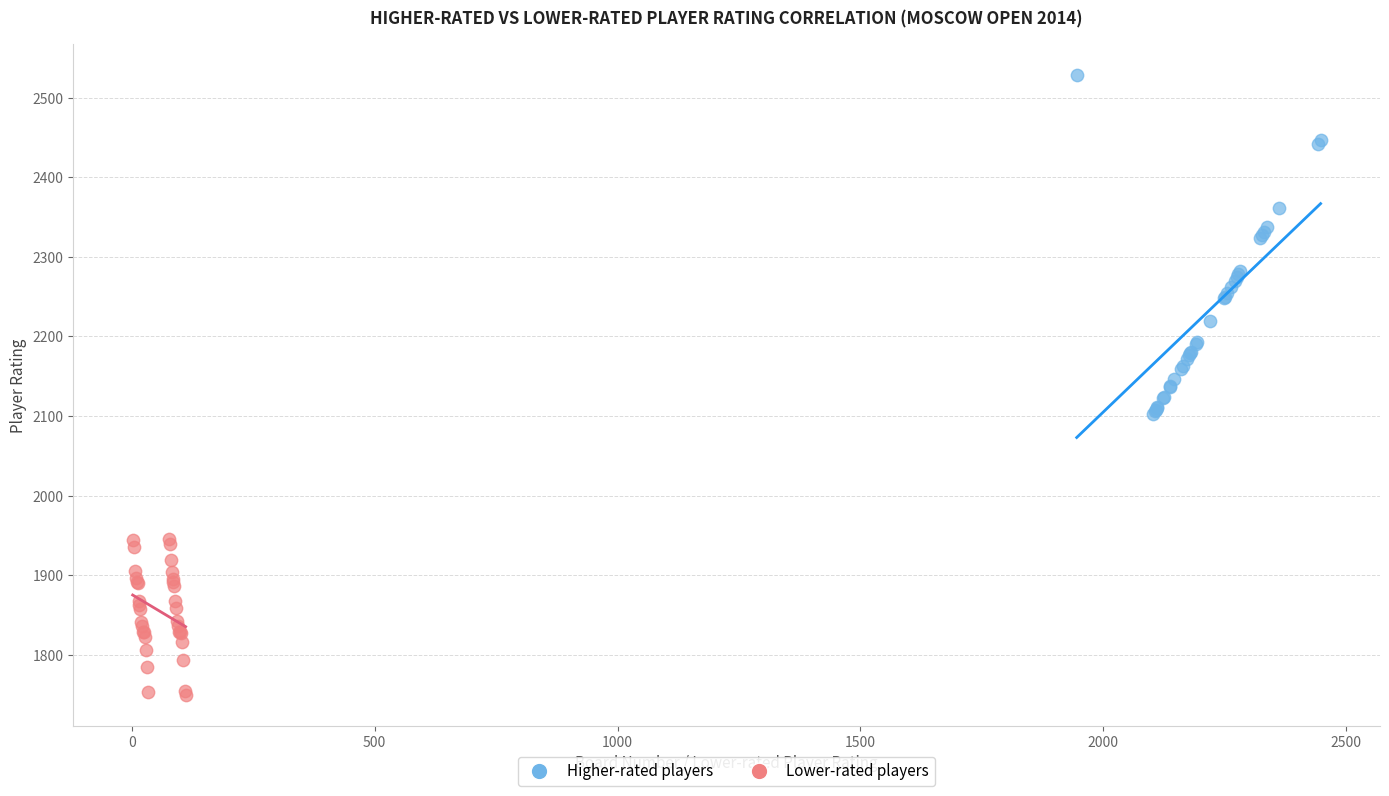

What are all the series names shown in the legend?

Higher-rated players, Lower-rated players